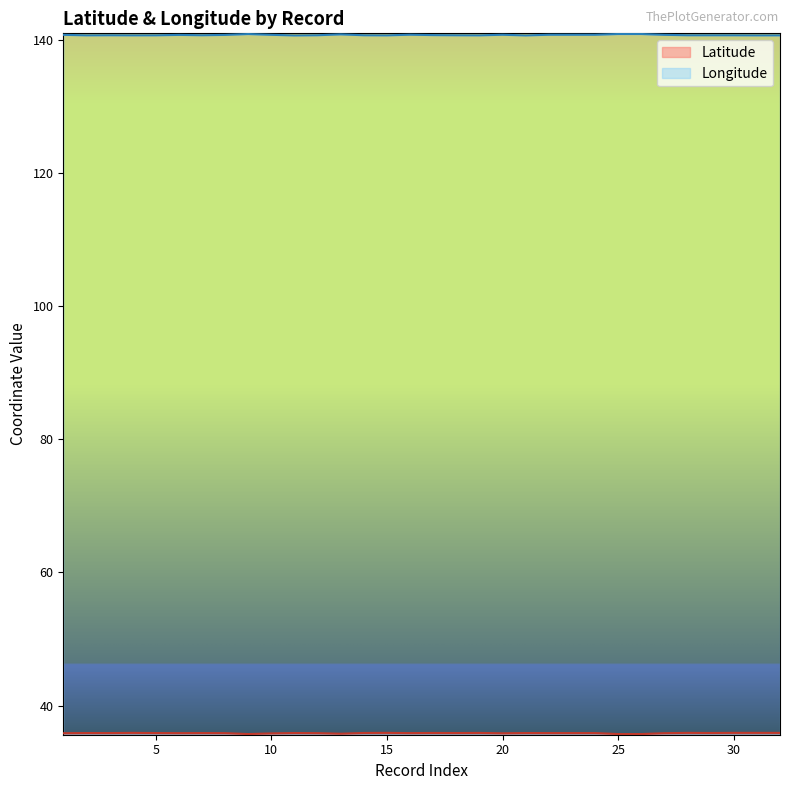

What is the spread (max minus min) of values at 11?

104.7